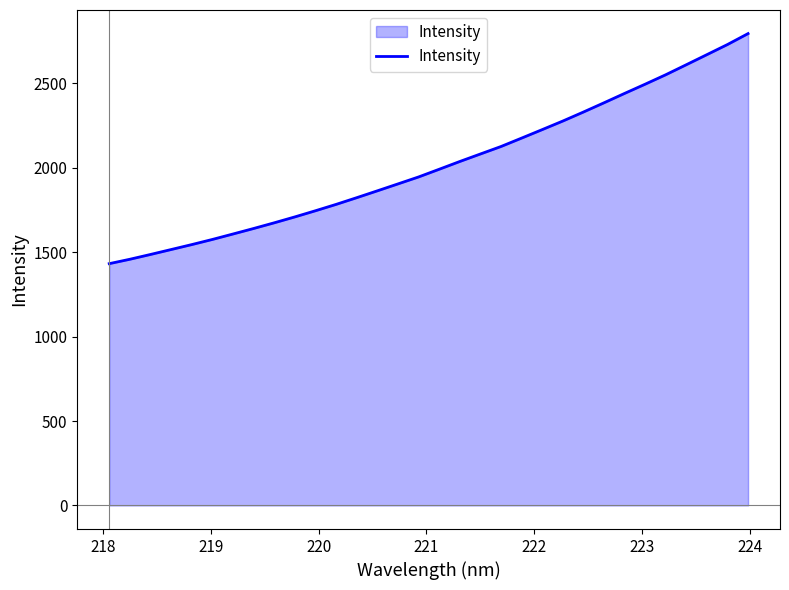

What is the minimum value shown in the chart?

1431.9